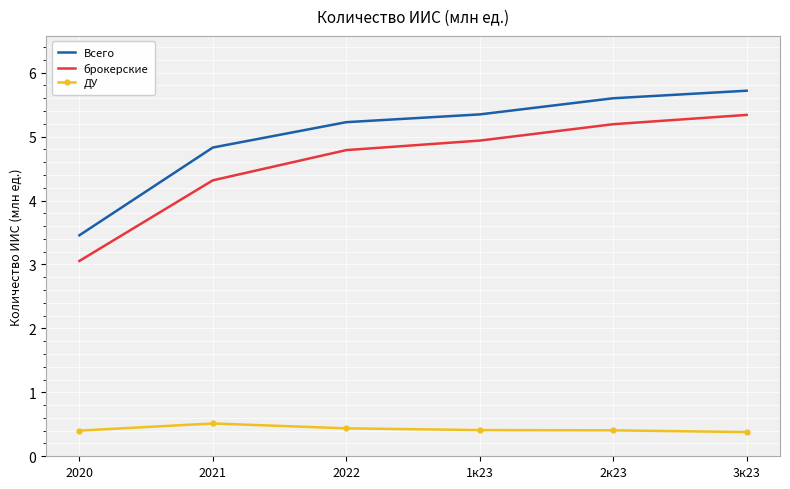

Where is брокерские nearest to the value 4?

2021